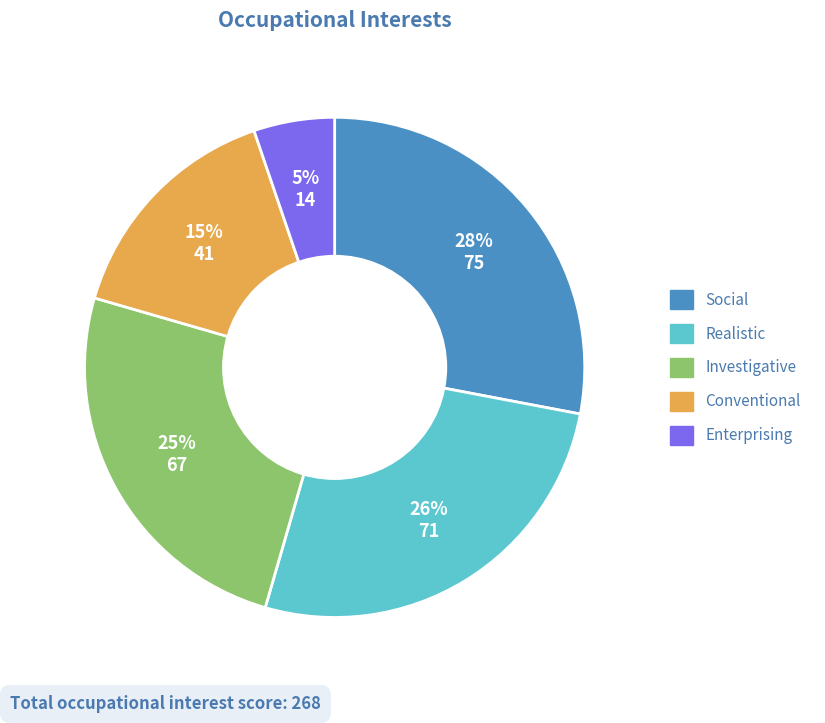

To the nearest percent, what is the average slice percentage?

20%